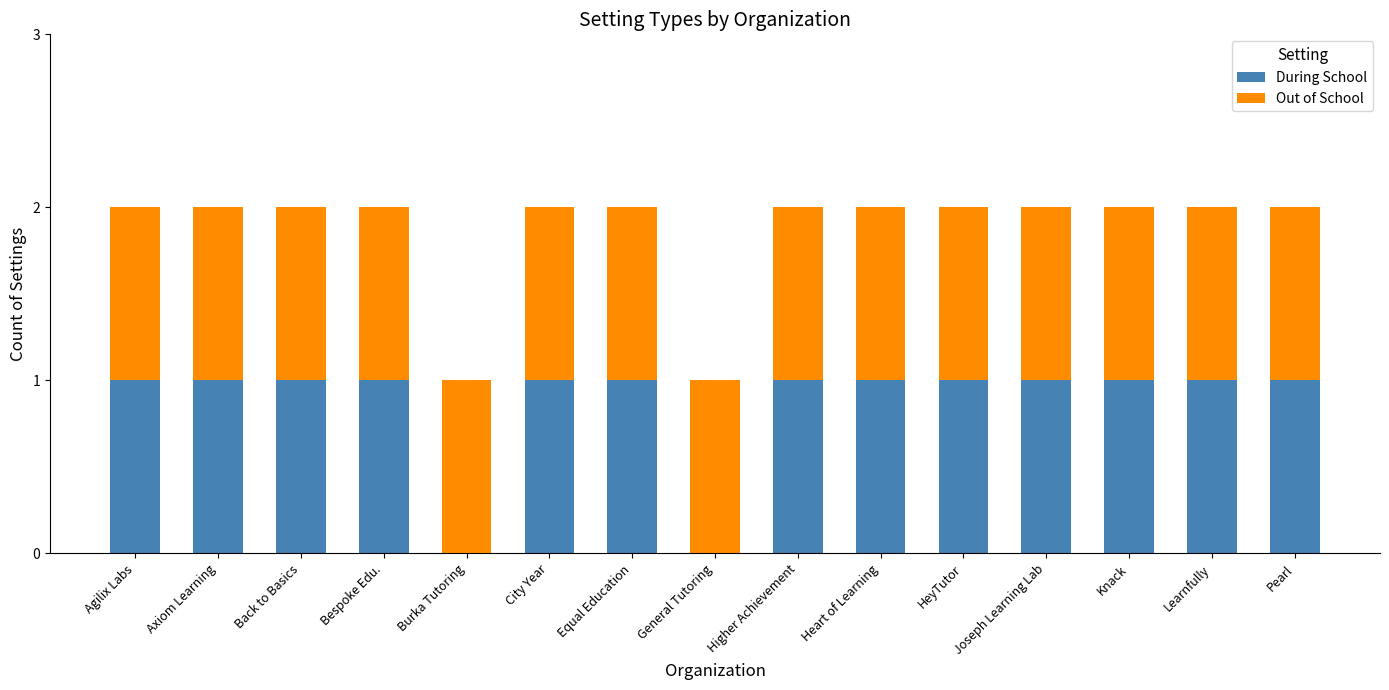

What are all the series names shown in the legend?

During School, Out of School